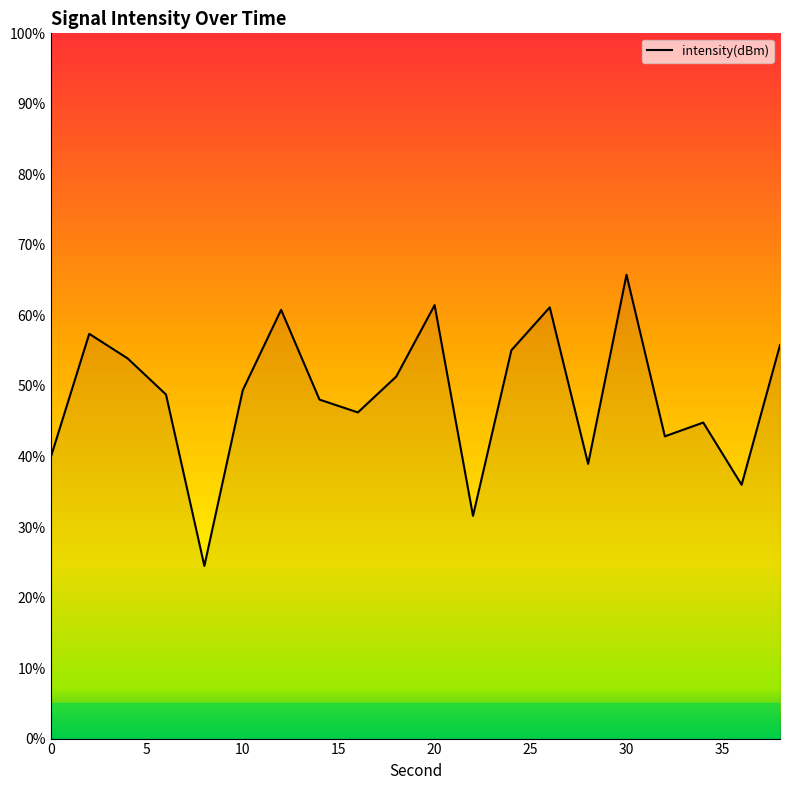

What is the greatest value displayed?

65.8